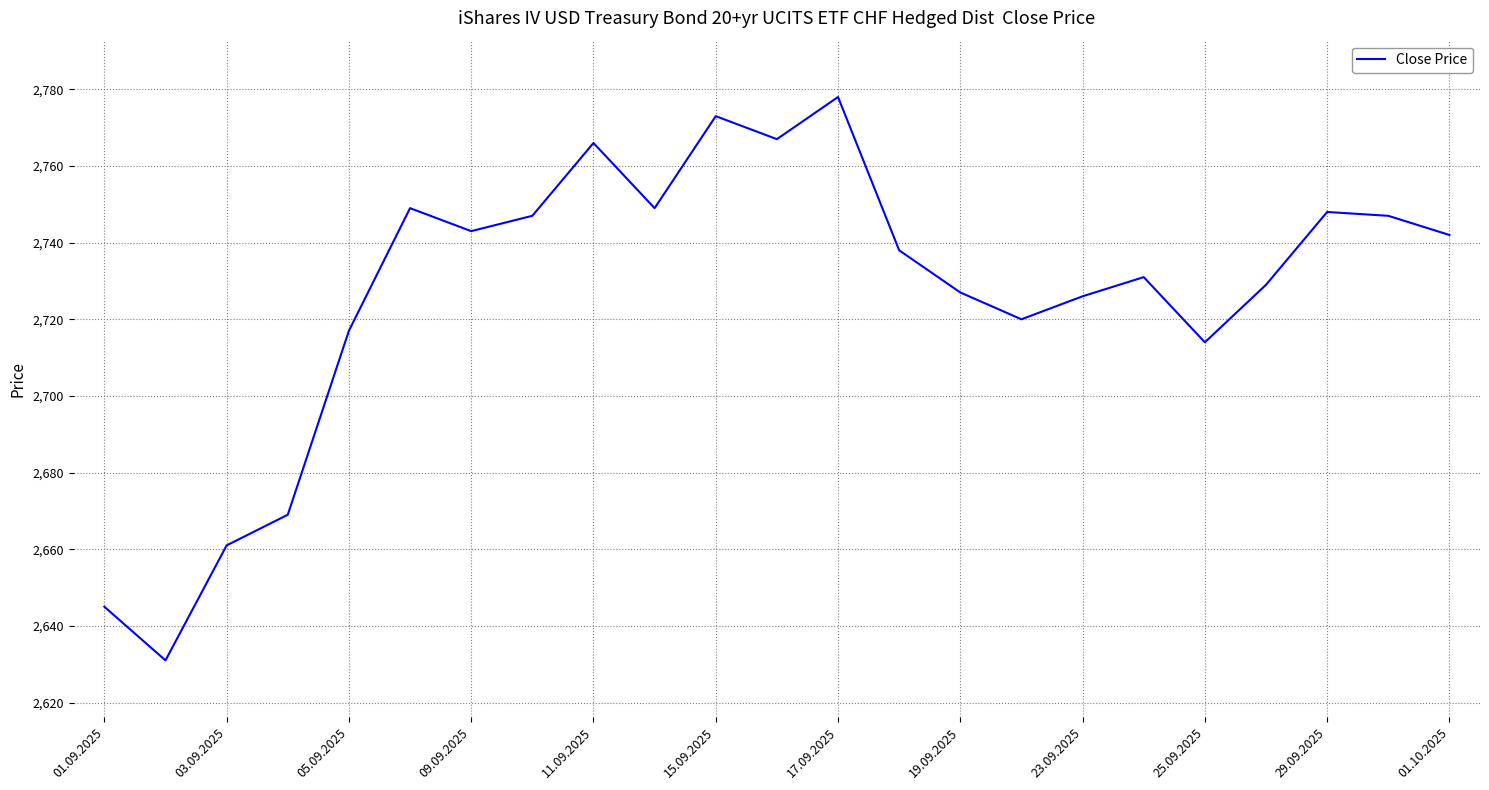

What is the greatest value displayed?

2778